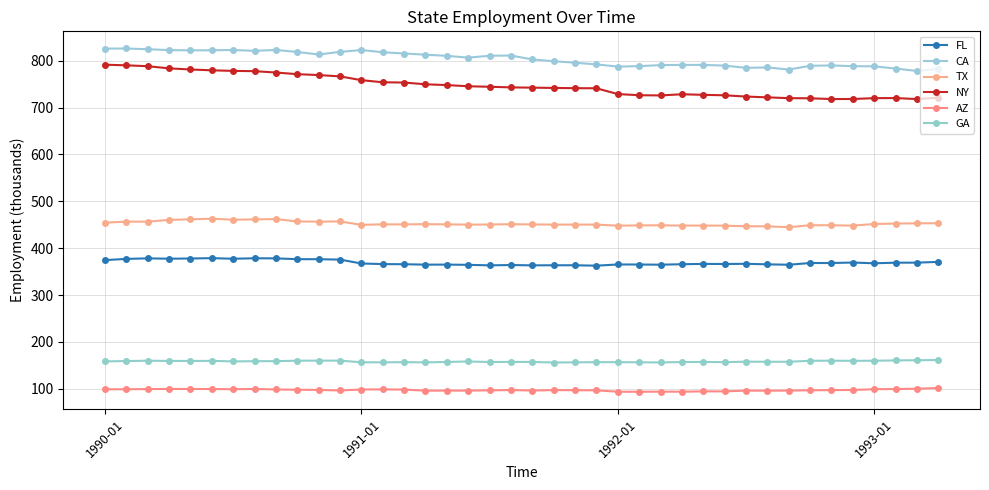

What is the greatest value displayed?

826.2